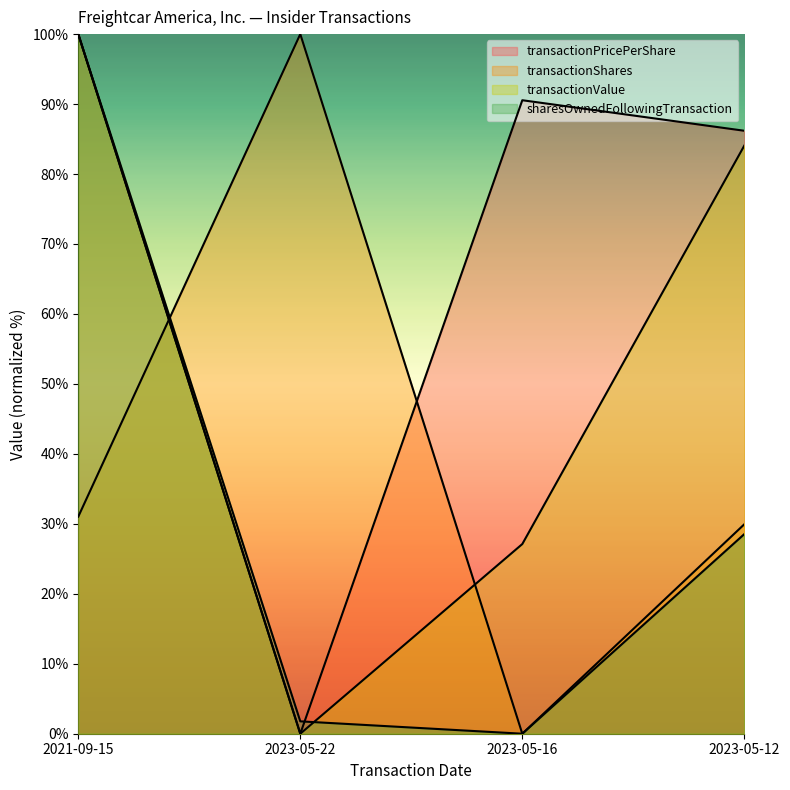

At which category is the sum across all series the highest?

2021-09-15